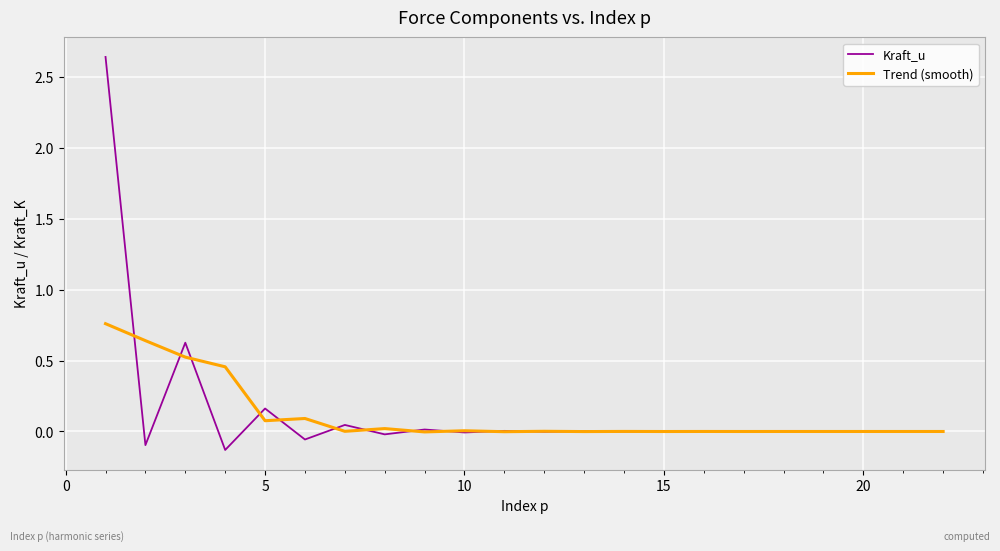

Rank the series by their average value, from highest to lowest.

Kraft_u, Trend (smooth)